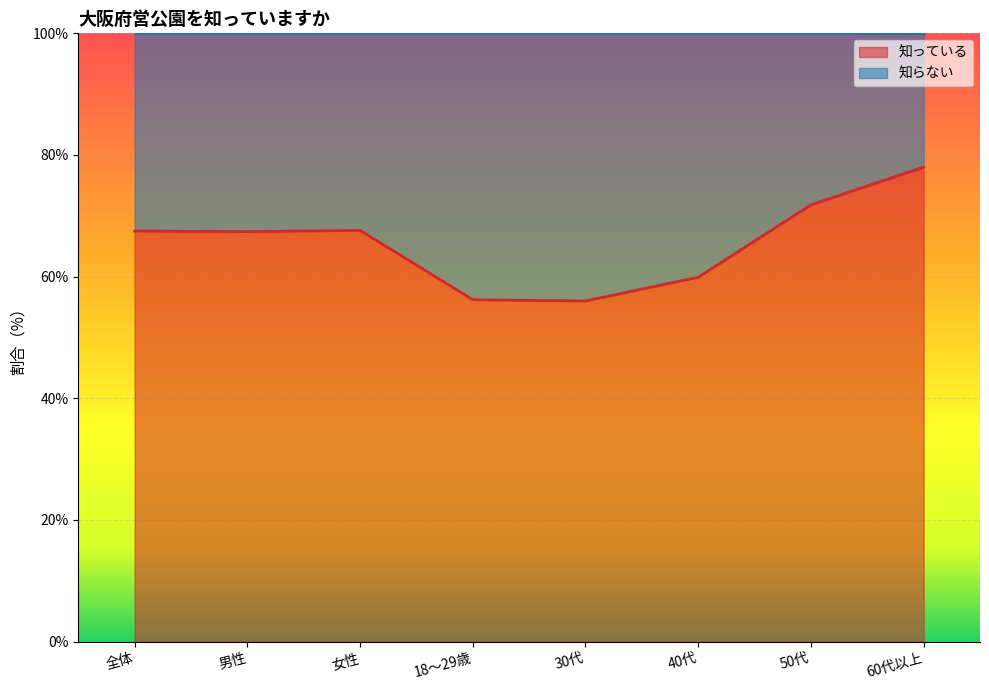

What is the label of the 5th point from the left?

30代